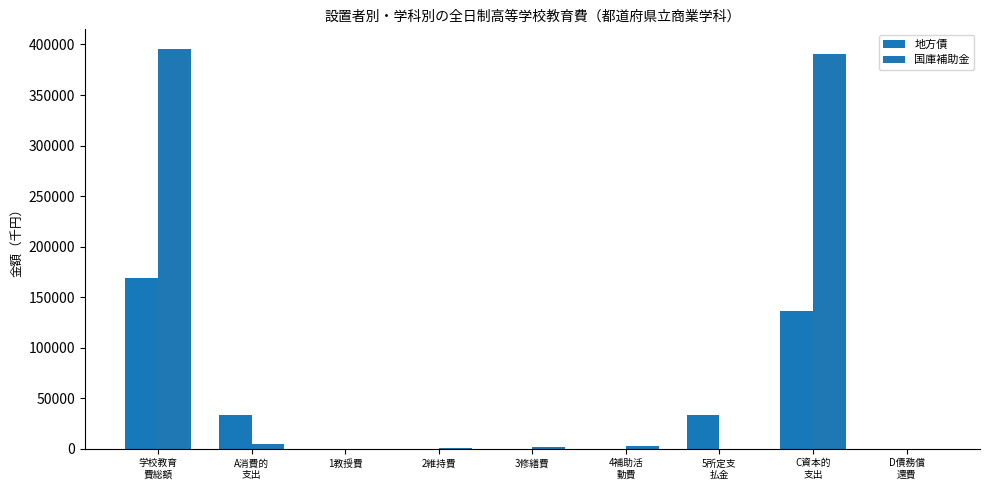

Reading right to left, what are all the values shown in this chart?

地方債: D債務償
還費=0	C資本的
支出=136000	5所定支
払金=33049	4補助活
動費=0	3修繕費=0	2維持費=0	1教授費=0	A消費的
支出=33049	学校教育
費総額=169049
国庫補助金: D債務償
還費=0	C資本的
支出=390713	5所定支
払金=69	4補助活
動費=2537	3修繕費=1195	2維持費=660	1教授費=70	A消費的
支出=4531	学校教育
費総額=395244